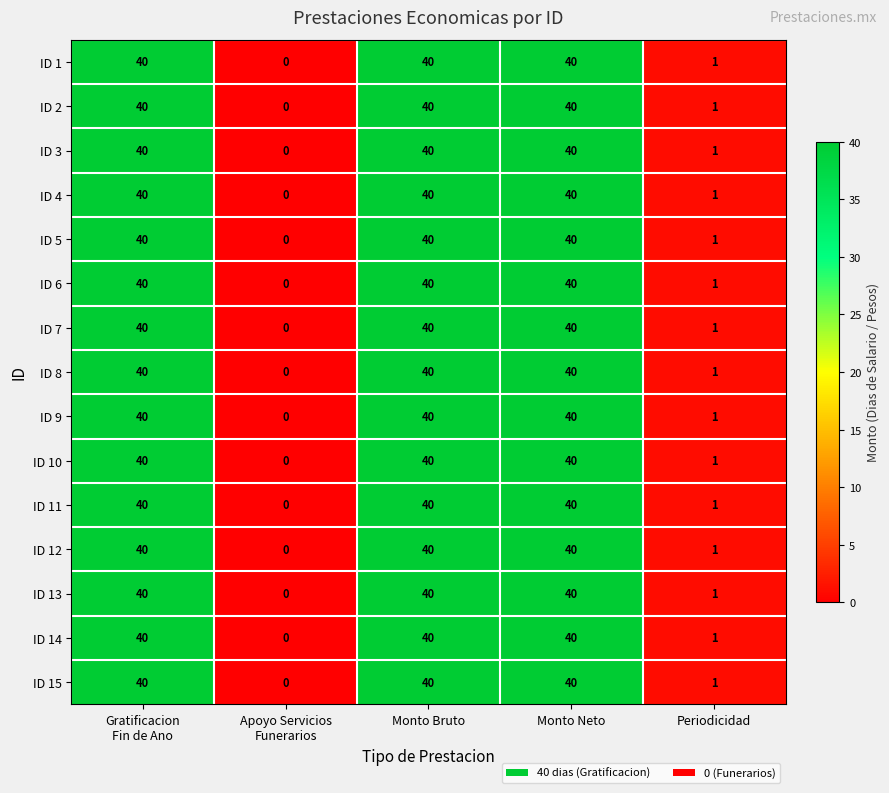

Which label corresponds to the smallest value in the chart?

Apoyo Servicios
Funerarios